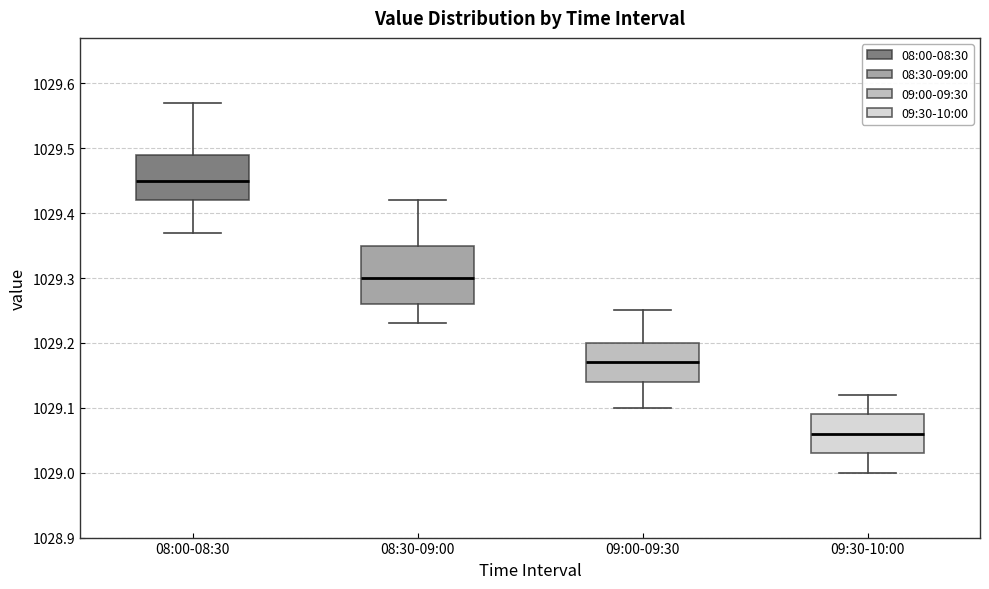

Reading left to right, transcribe this box plot: for each box, give where its median line is, the range the box spans, and where its two whiskers end, as read against the y-axis. The values are not printed on the chart, so give them approximately, as read against the axis.

08:00-08:30: median 1029.45, box 1029.42 to 1029.49, whiskers 1029.37 to 1029.57
08:30-09:00: median 1029.30, box 1029.26 to 1029.35, whiskers 1029.23 to 1029.42
09:00-09:30: median 1029.17, box 1029.14 to 1029.20, whiskers 1029.10 to 1029.25
09:30-10:00: median 1029.06, box 1029.03 to 1029.09, whiskers 1029.00 to 1029.12